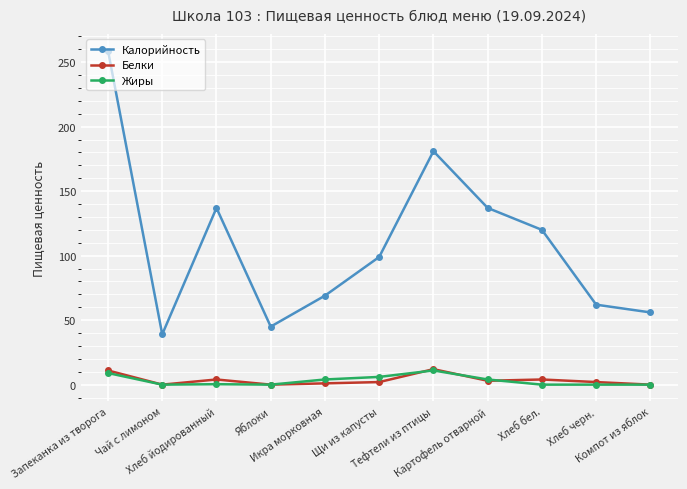

What is the maximum value shown in the chart?

259.0